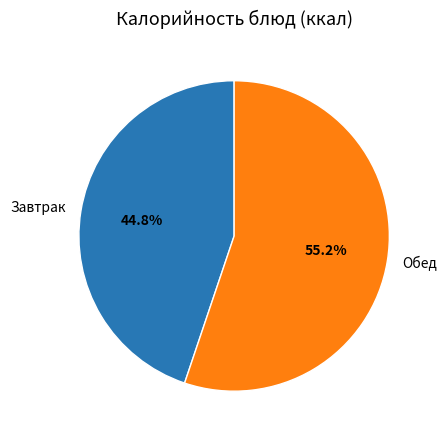

Does any single category account for the majority?

Yes